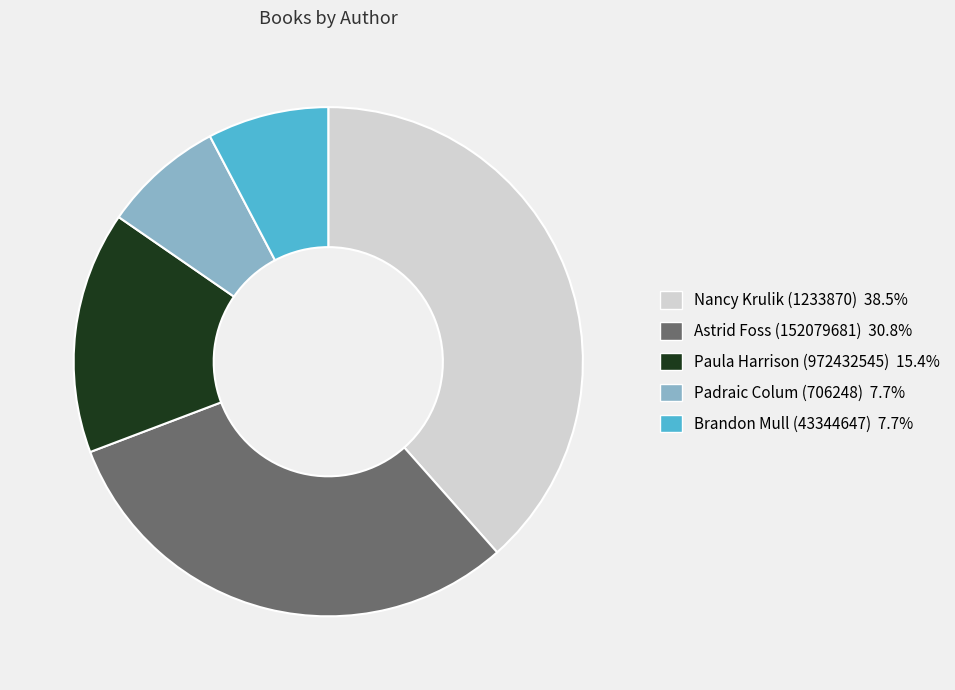

Between Brandon Mull (43344647) and Paula Harrison (972432545), which is larger?

Paula Harrison (972432545)